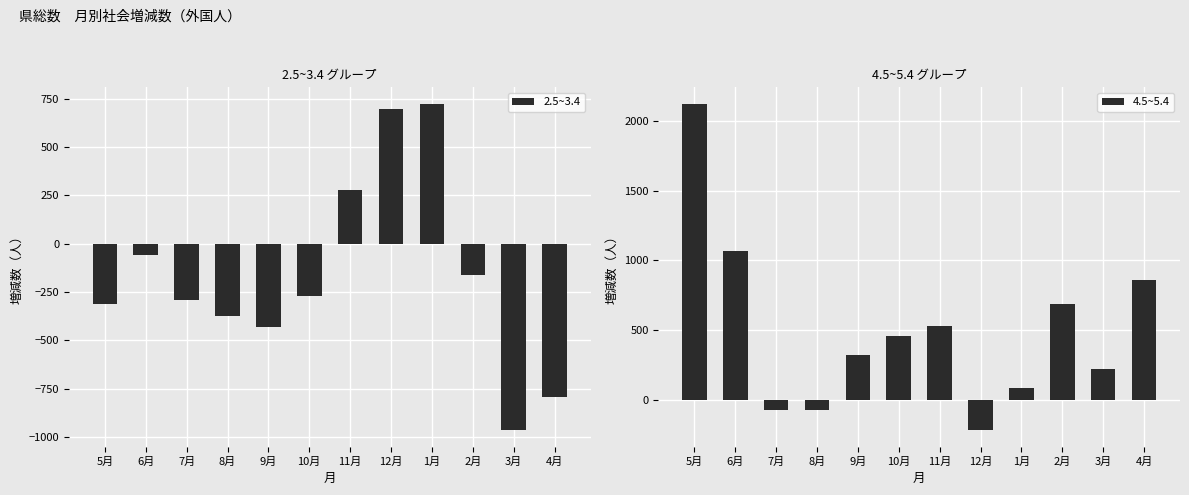

What is the greatest value displayed?

2125